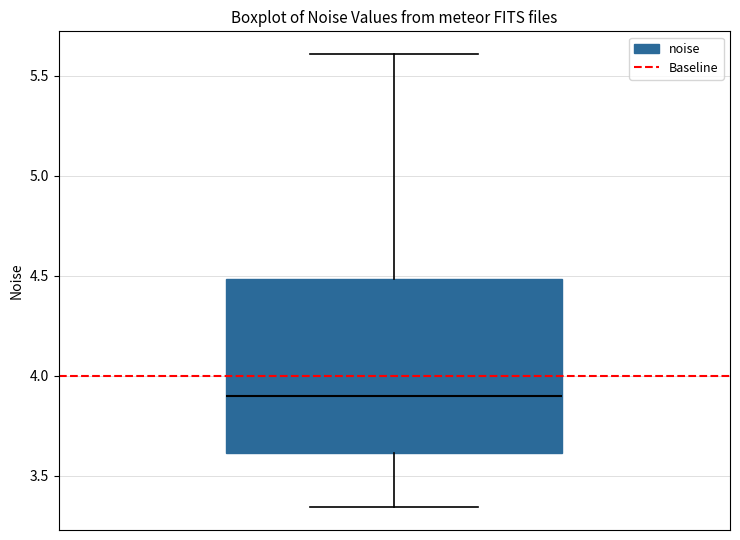

Transcribe this box plot: give where the median line is, the range the box spans, and where the two whiskers end, as read against the y-axis. The values are not printed on the chart, so give them approximately, as read against the axis.

median 3.90, box 3.60 to 4.50, whiskers 3.35 to 5.60